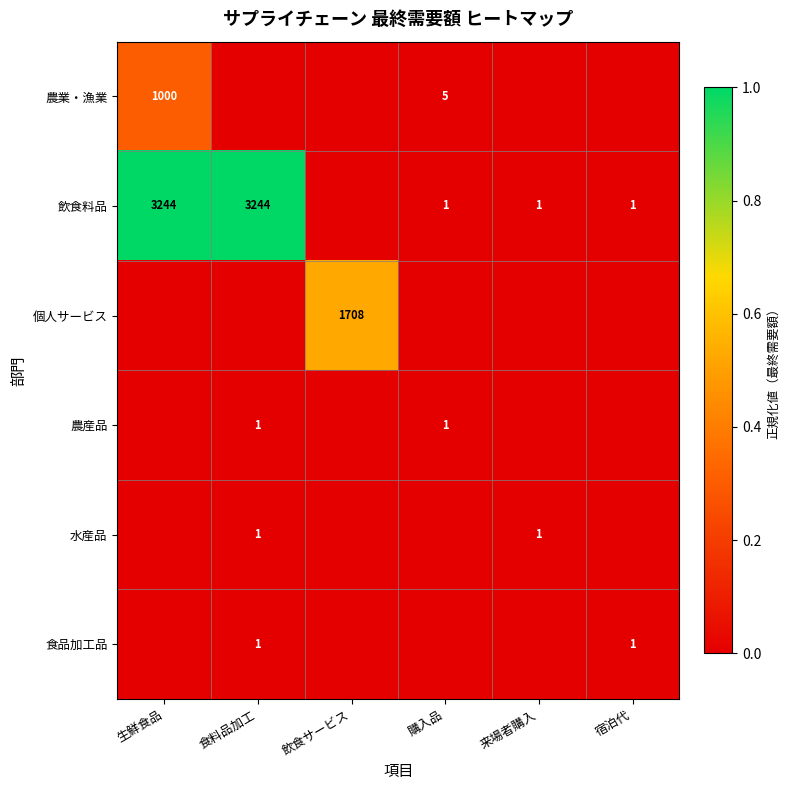

Between 飲食サービス and 購入品, which is larger?

購入品